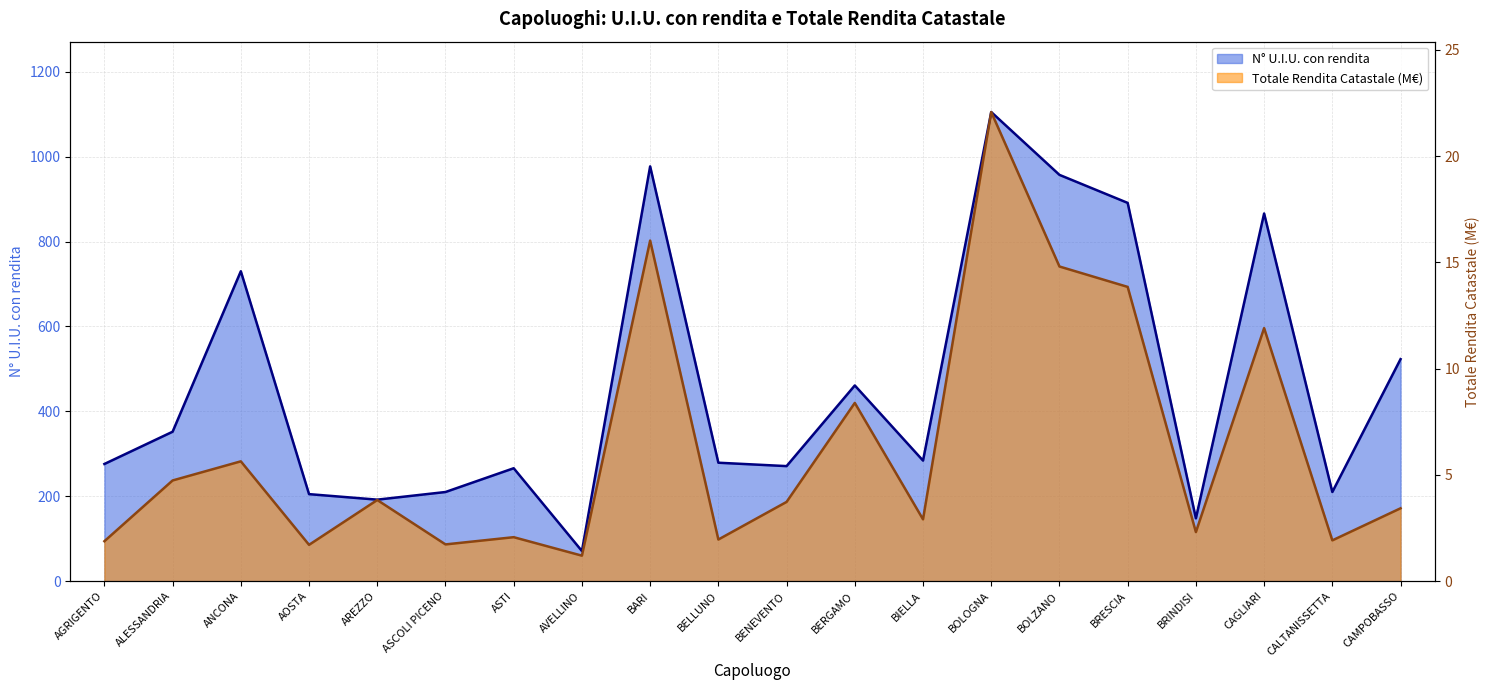

At which label does N° U.I.U. con rendita first exceed 284?

ALESSANDRIA